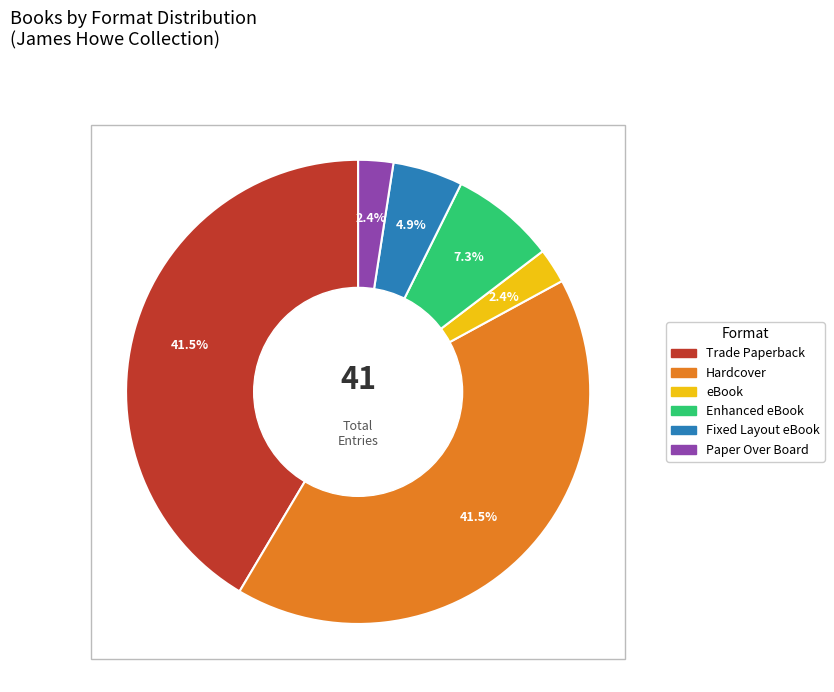

What portion of the pie excludes Paper Over Board?

97.6%